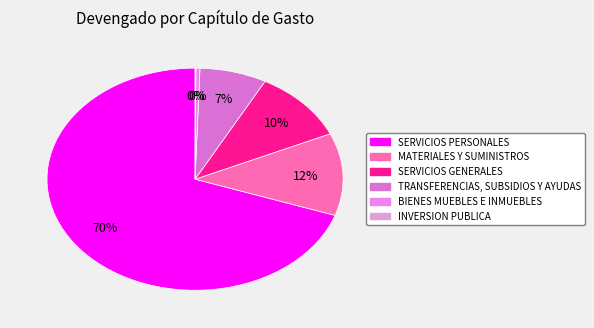

Which category has the biggest portion of the pie?

SERVICIOS PERSONALES